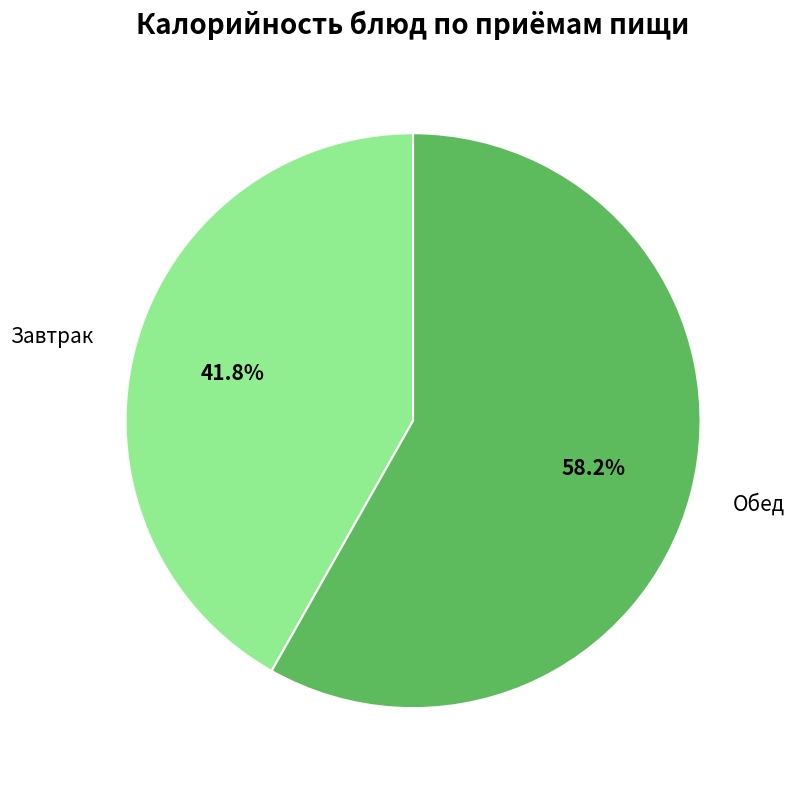

Is the sum of Завтрак and Обед greater than half?

Yes